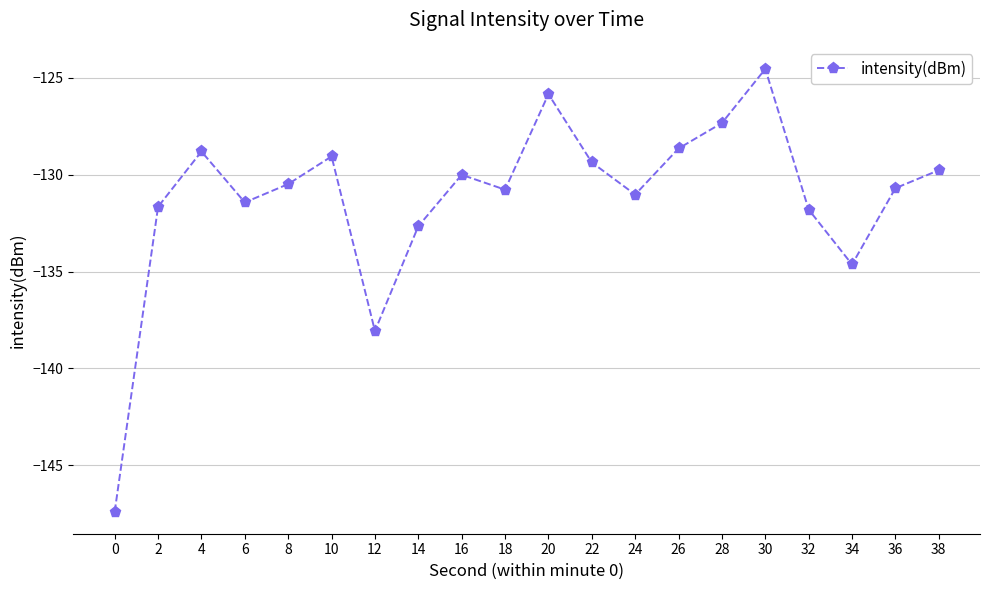

At which category does the data reach its first local valley?

6